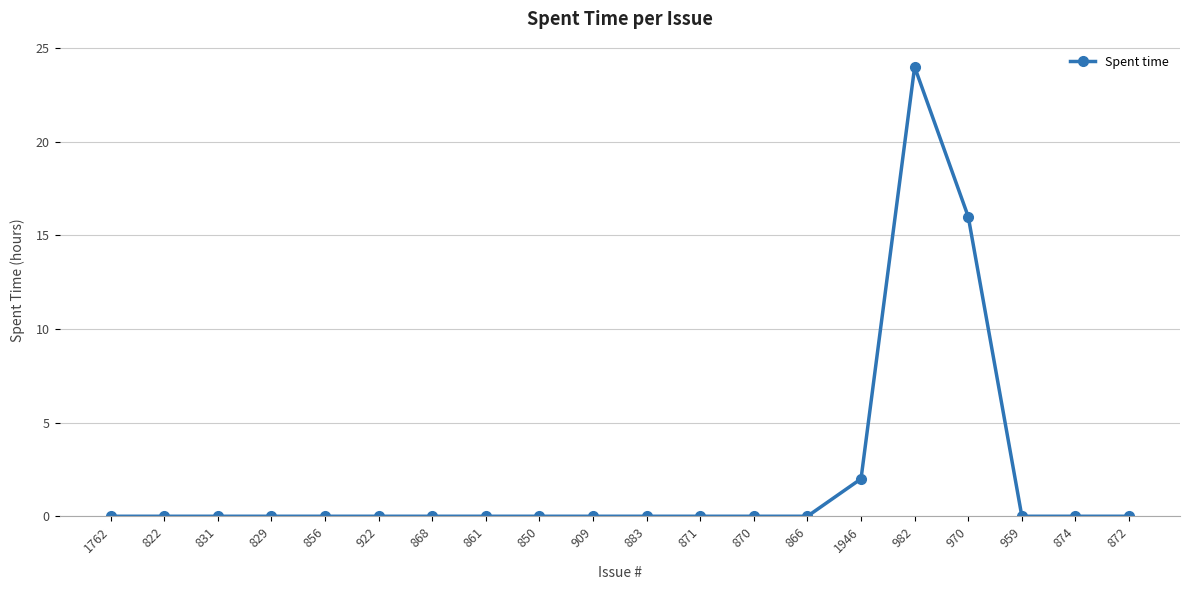

What is the label of the 10th point from the right?

883